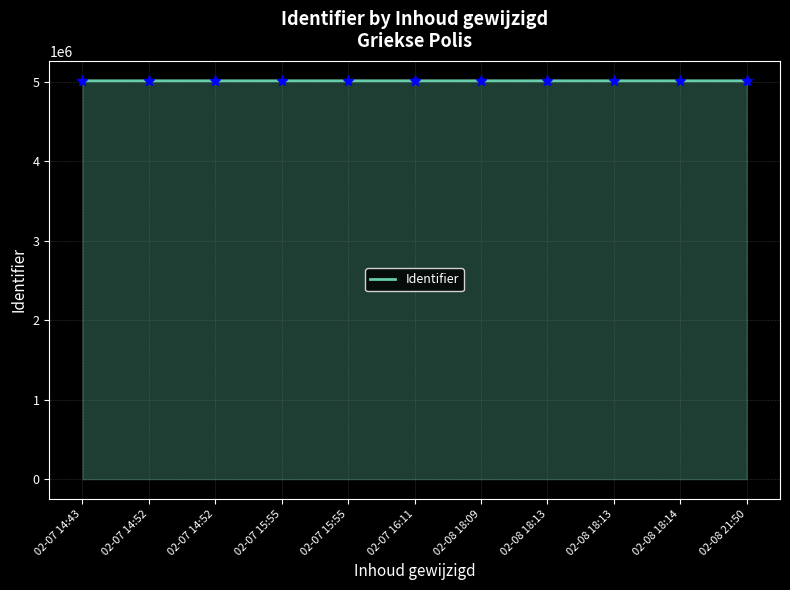

How many lines are shown in the chart?

1